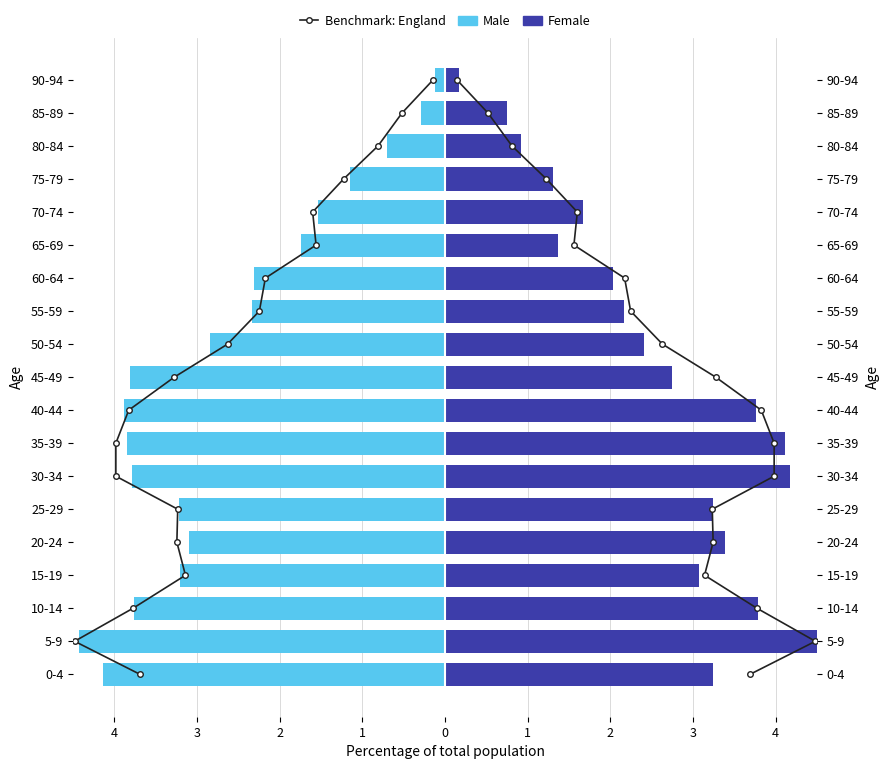

Which series has the largest total across all categories?

Benchmark: England